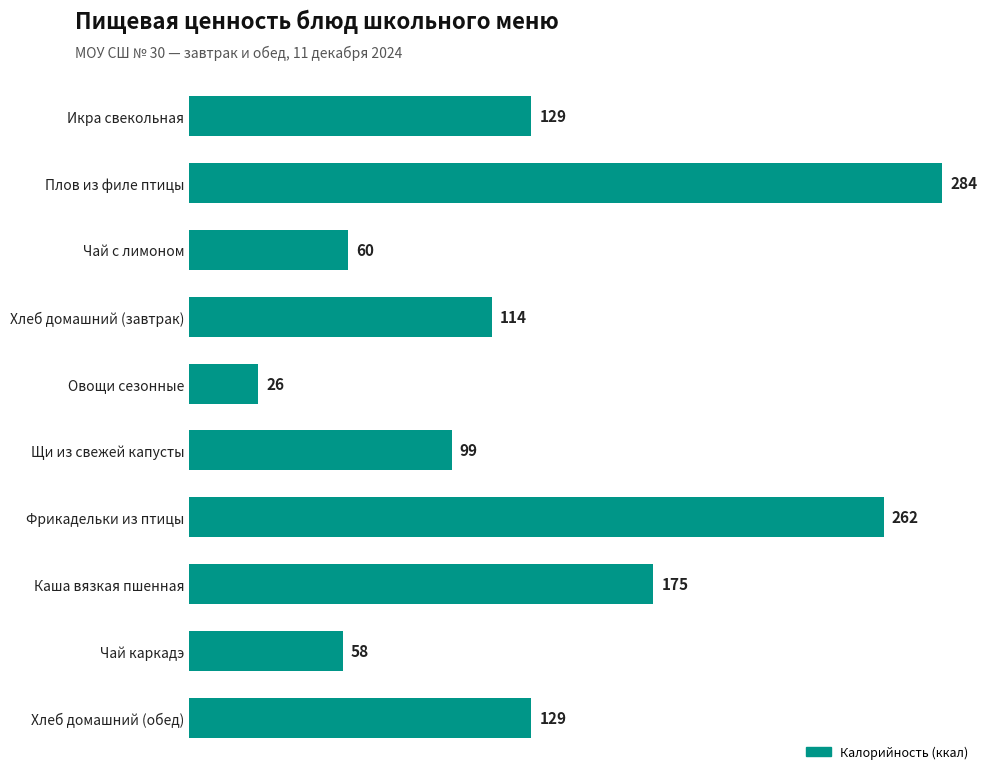

Where is the data nearest to the value 155?

Каша вязкая пшенная